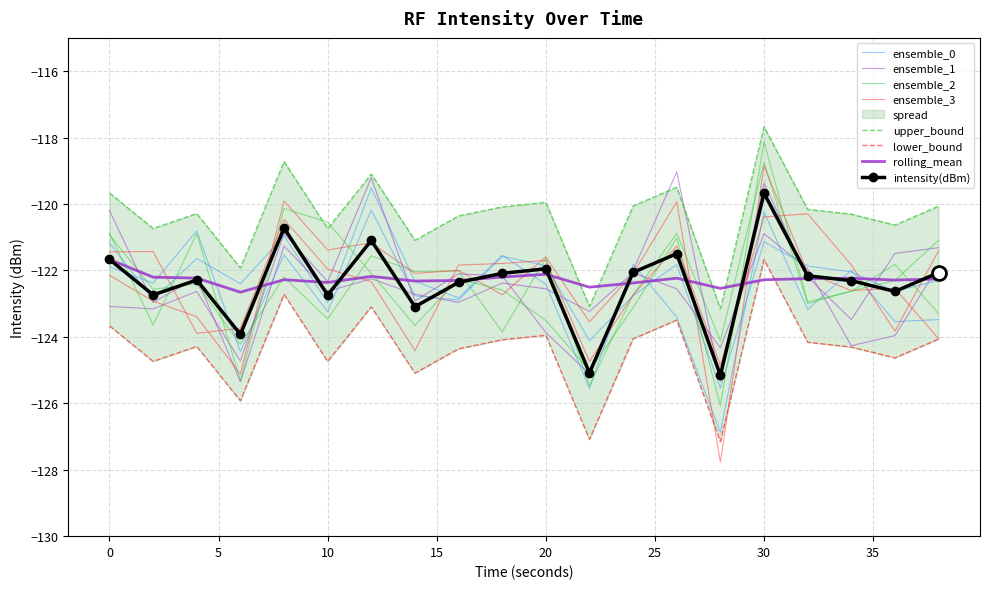

Which category has the lowest value in the intensity(dBm) series?

28